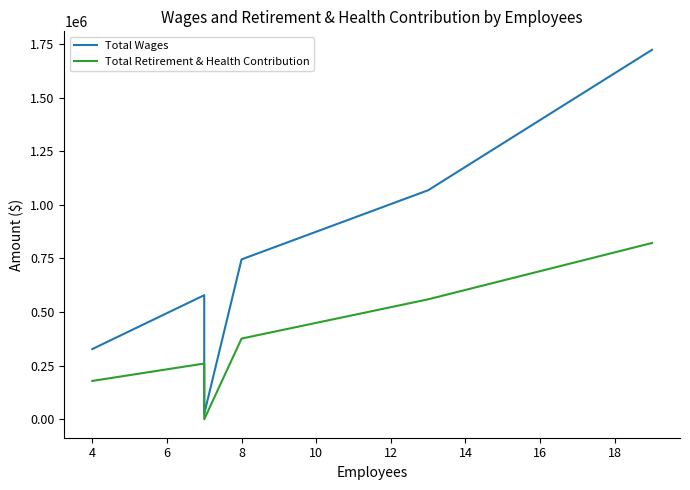

What are all the series names shown in the legend?

Total Wages, Total Retirement & Health Contribution